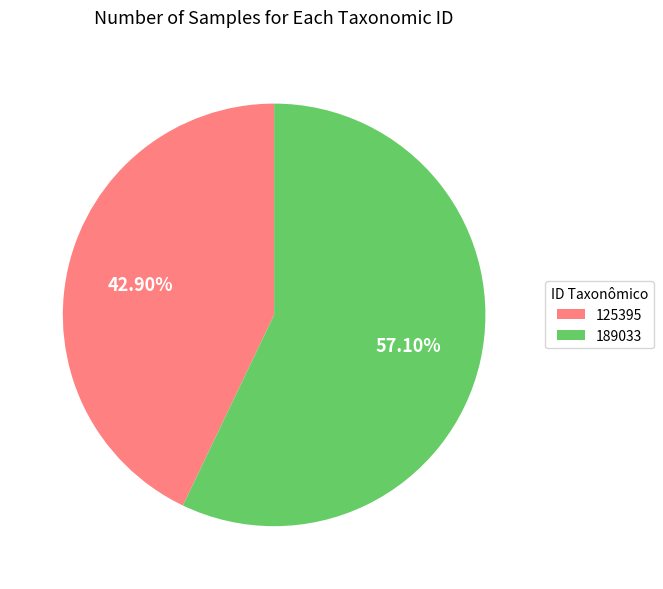

To the nearest percent, what percentage of the pie is 189033?

57%